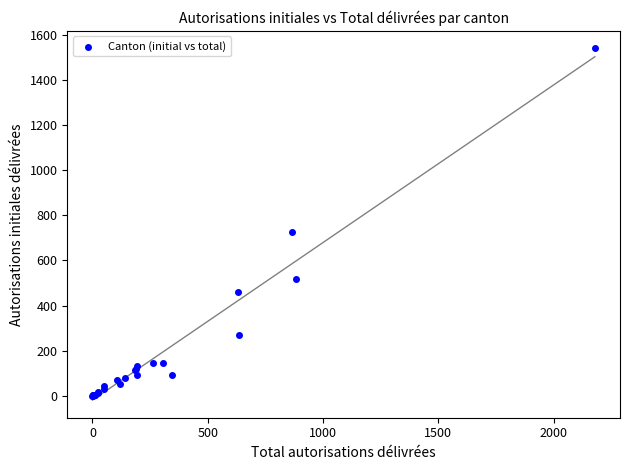

What Y value in the scatter plot is closest to 770?

728